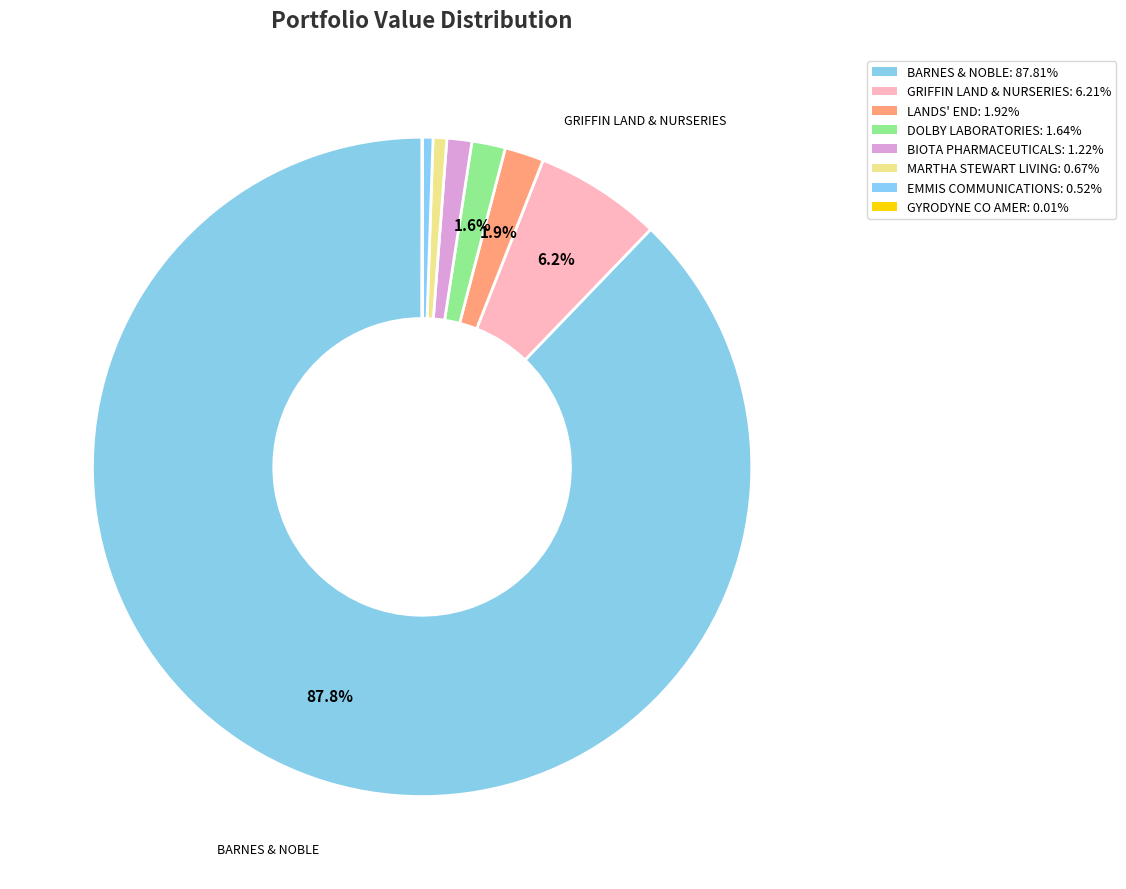

To the nearest percent, what is the average slice percentage?

13%